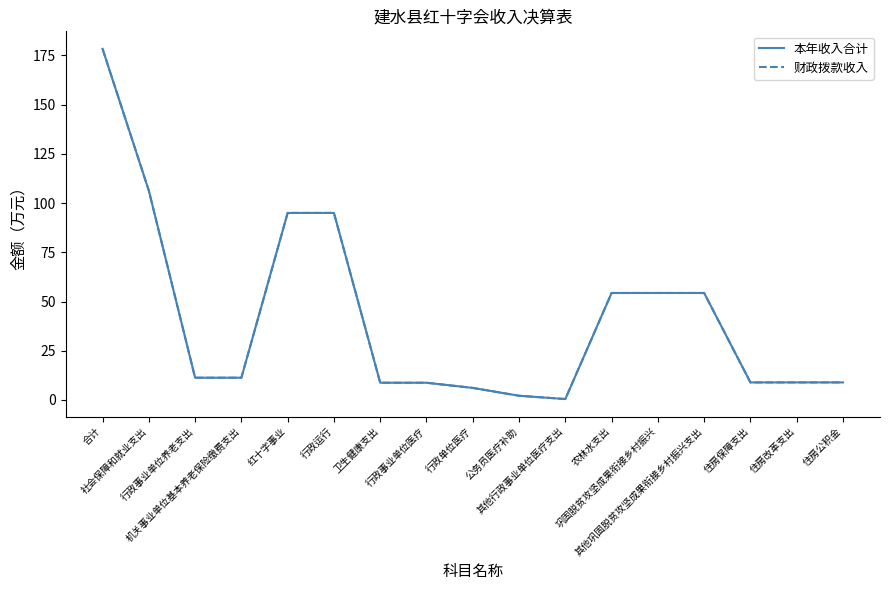

Does the chart have visible grid lines?

No